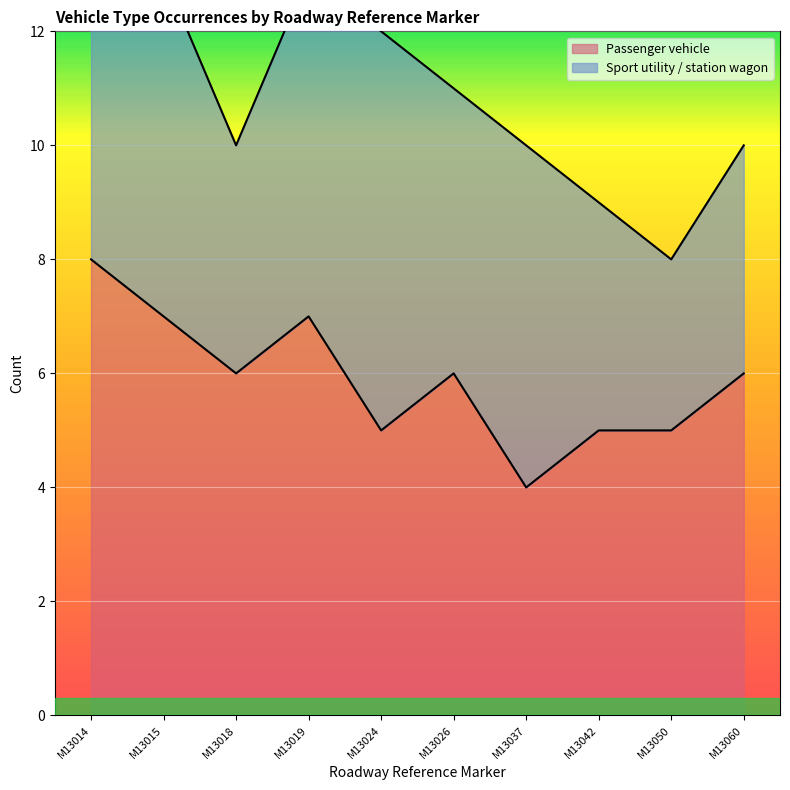

Is it true that Passenger vehicle equals 7 at M13015?

True